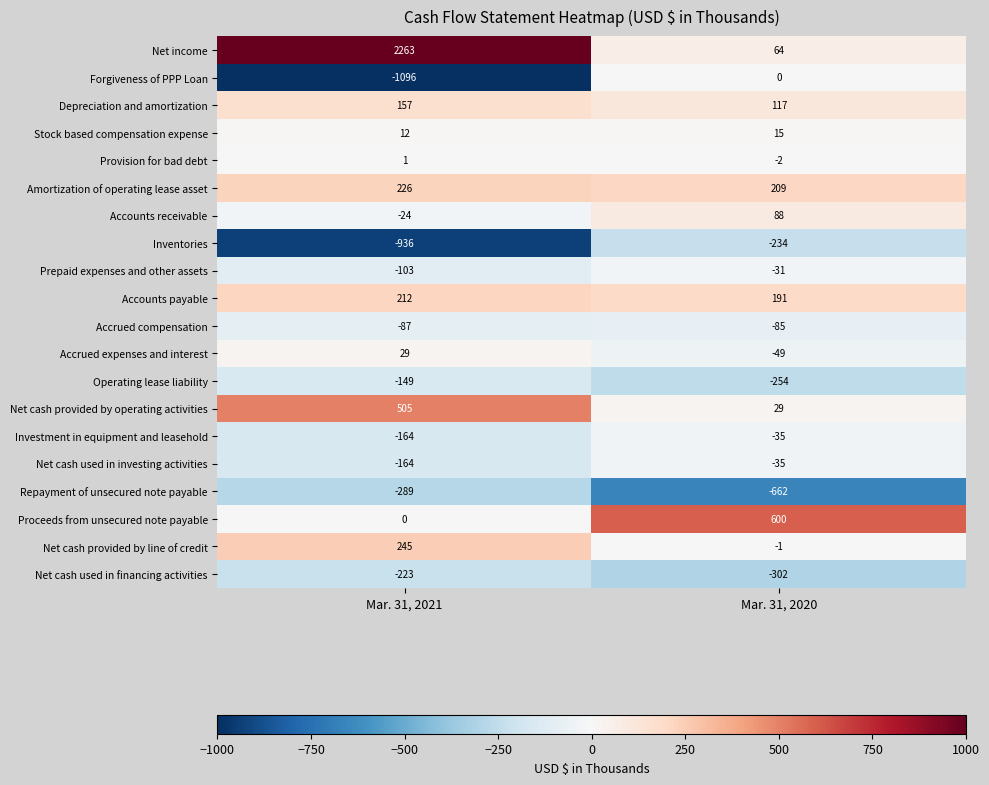

Which series has the widest spread of values?

Net income